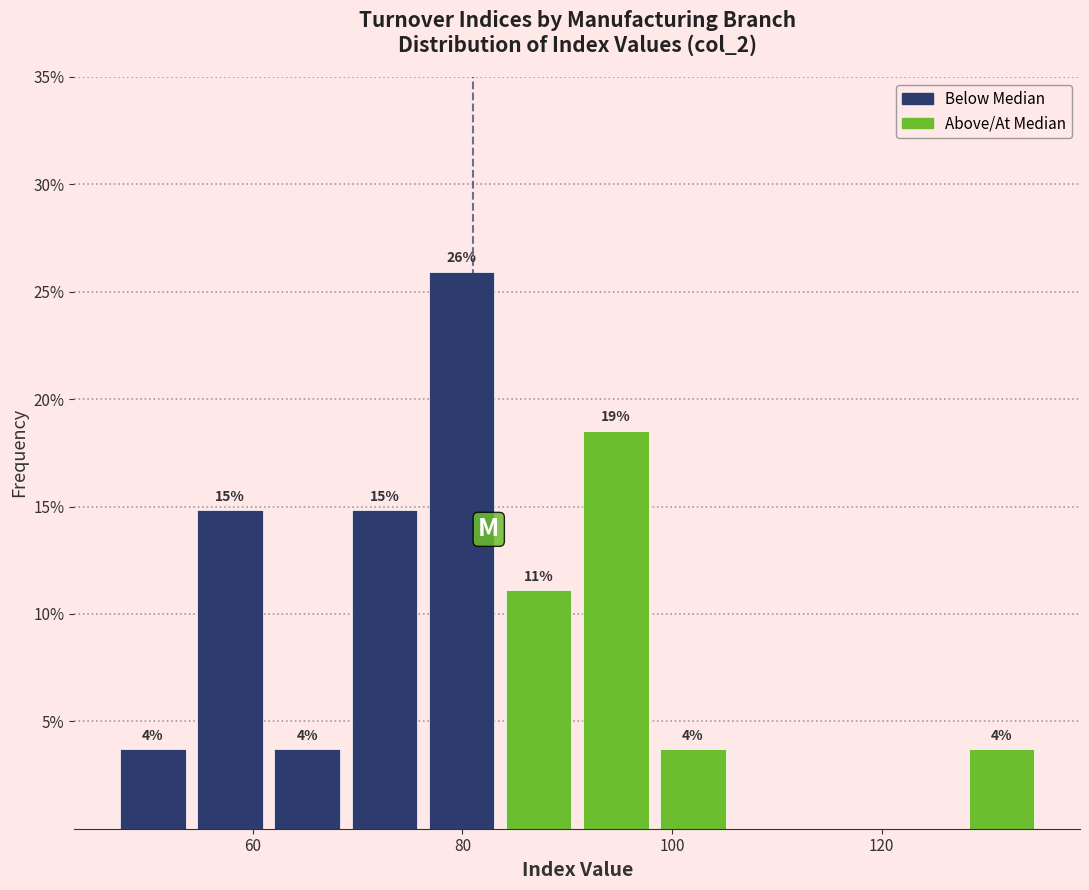

Around what value on the x-axis is the tallest bar? Give the approximate position of its centre, as read against the axis.

80